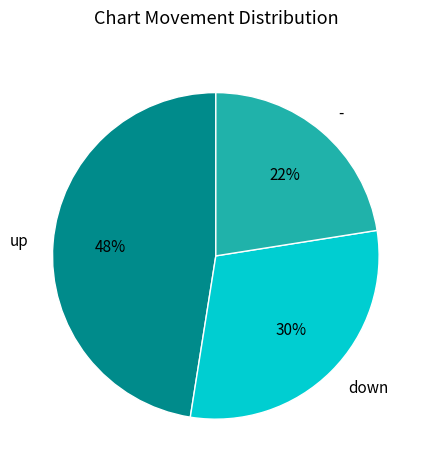

To the nearest percent, what is the difference between the - and up slice percentages?

25%